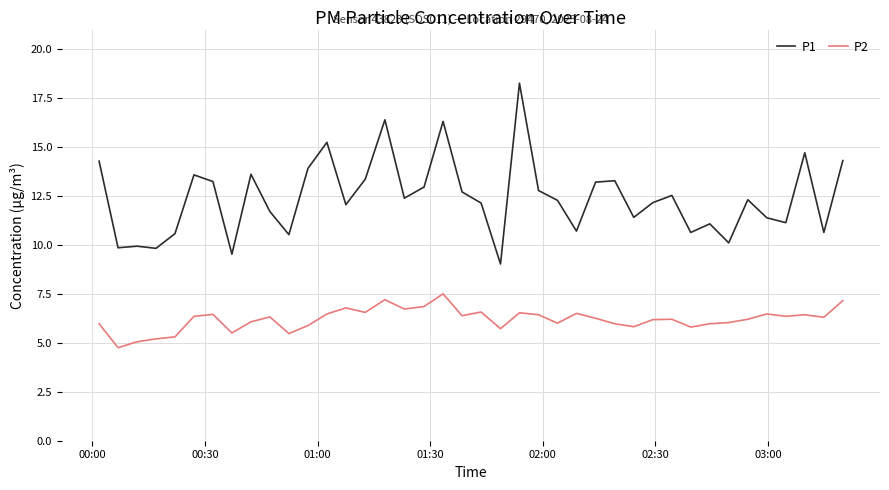

True or false: P1 and P2 cross at least once.

False